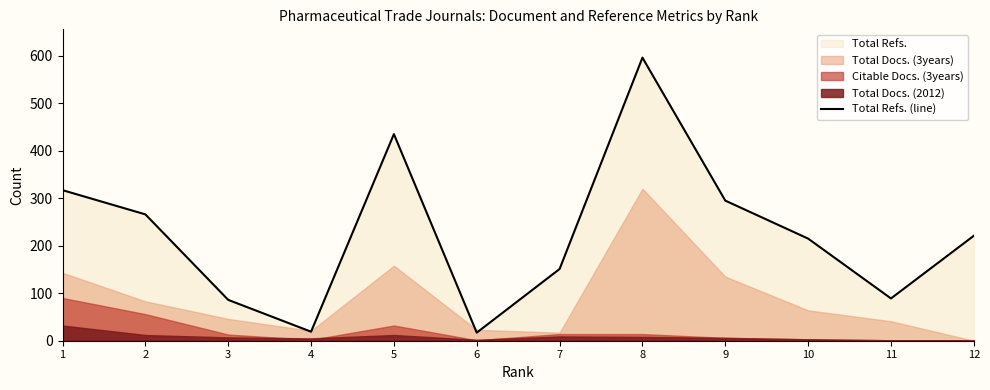

What is the difference between the values at 9 and 6?

278